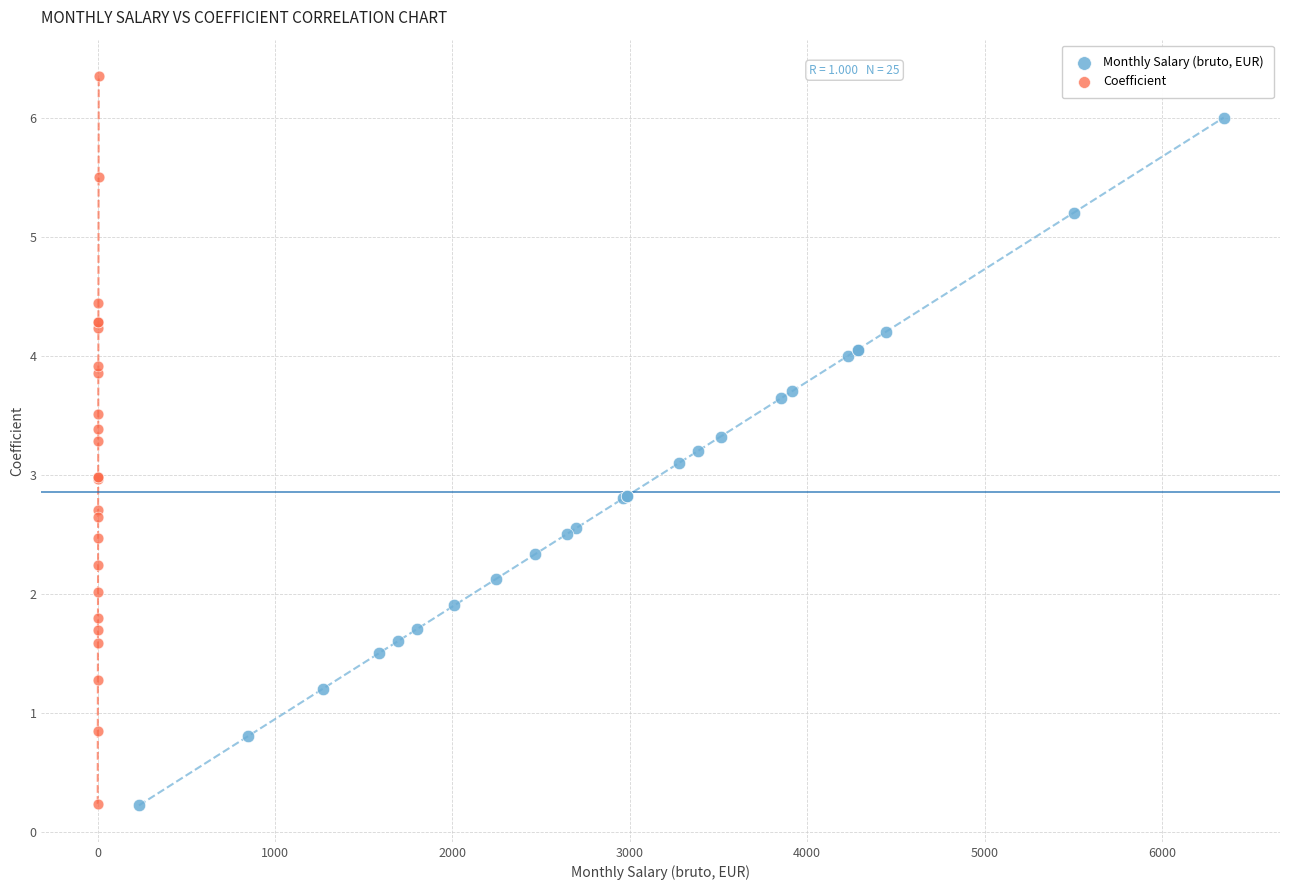

What are all the series names shown in the legend?

Monthly Salary (bruto, EUR), Coefficient